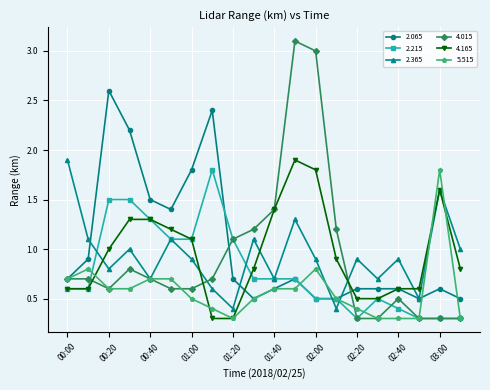

What is the value of the 2.215 point at the 11th from the left?

0.7